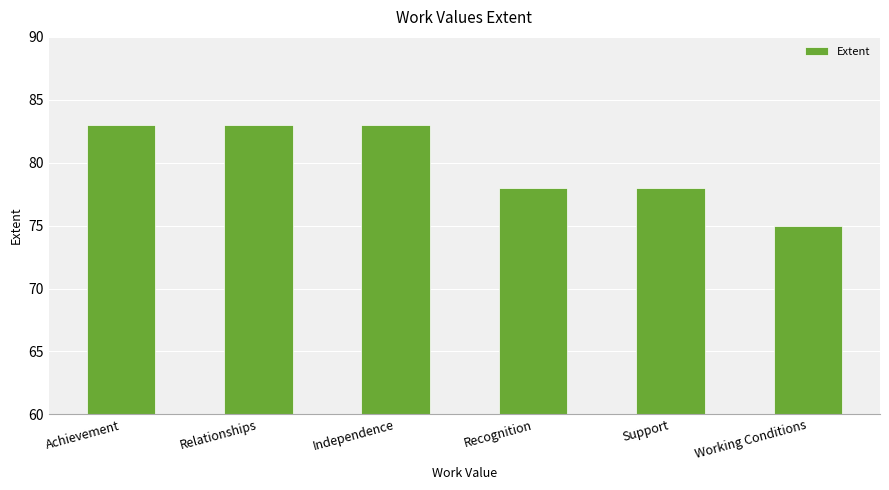

Which label corresponds to the smallest value in the chart?

Working Conditions